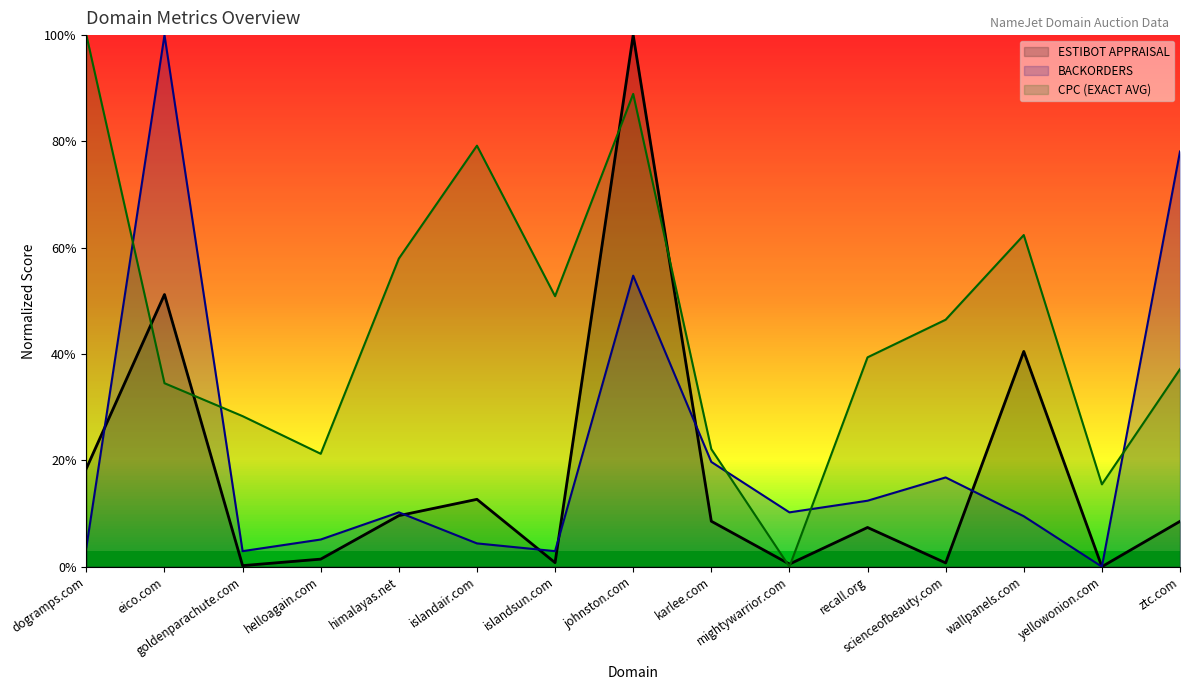

What is the difference between the maximum and second lowest values in the ESTIBOT APPRAISAL series?

1.0